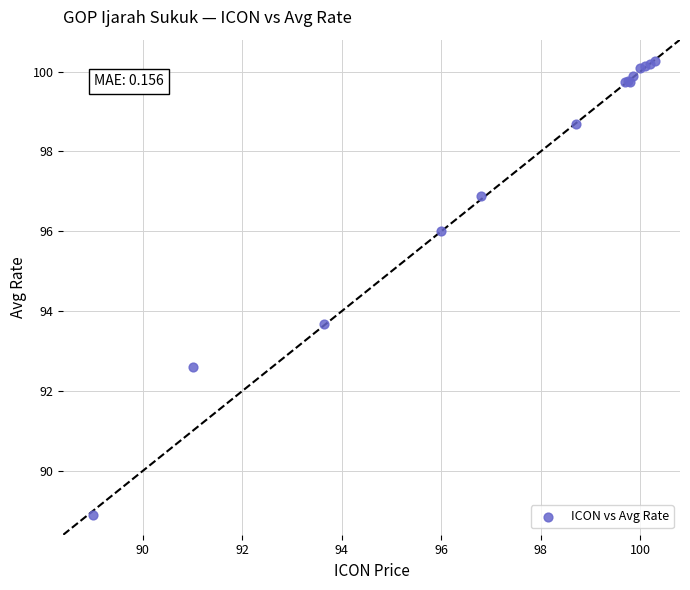

What Y value in the scatter plot is closest to 94?

93.7